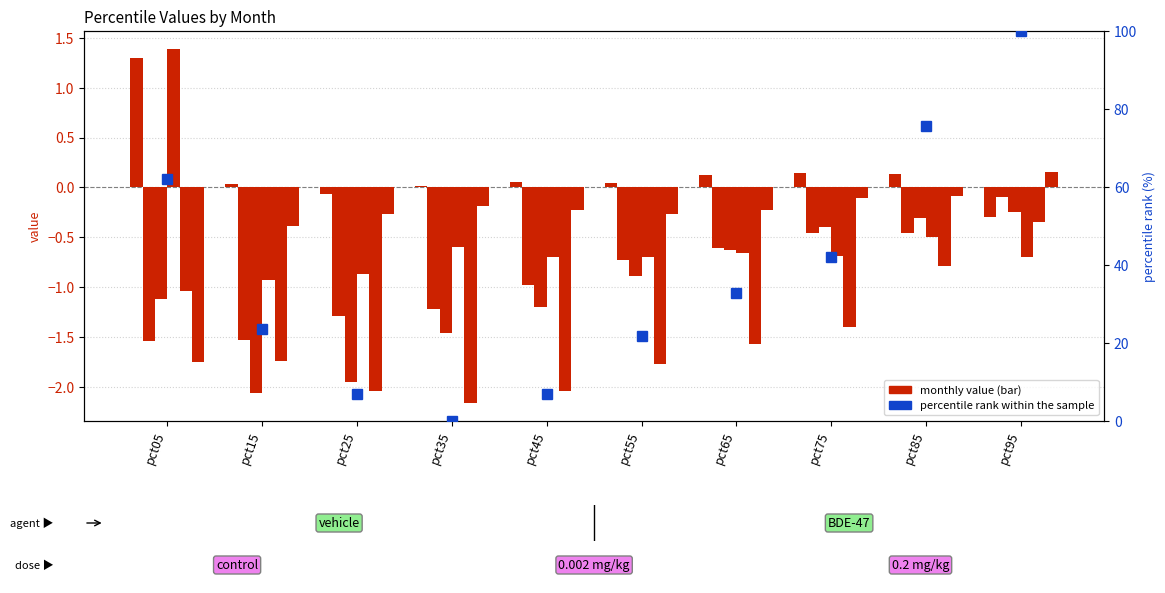

List the labels in order of Feb value, smallest first.

pct05, pct15, pct25, pct35, pct45, pct55, pct65, pct85, pct75, pct95